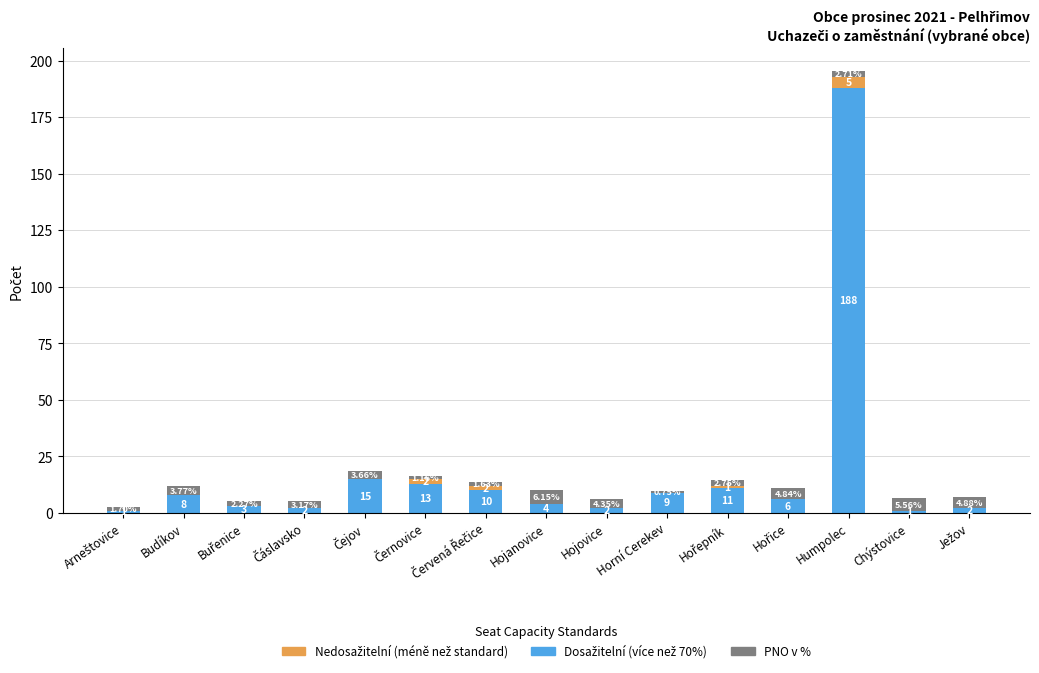

How many distinct data groups are displayed?

3